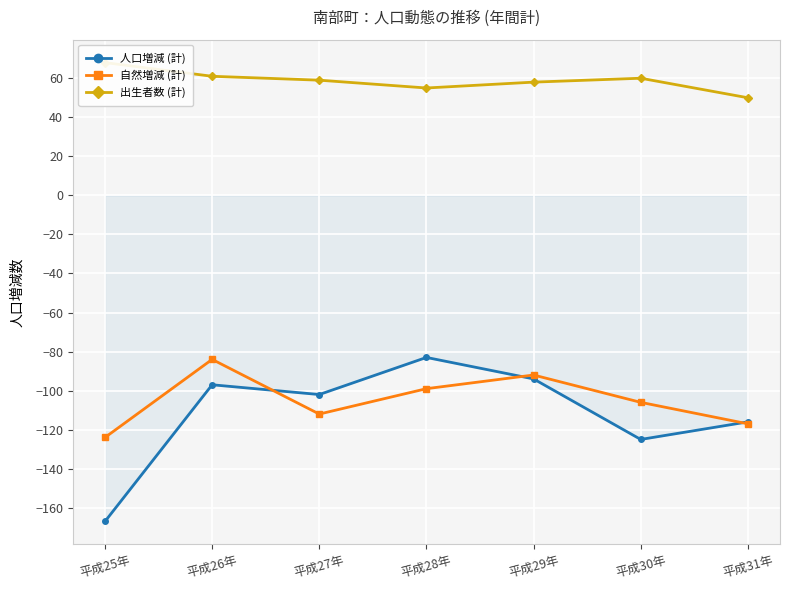

Rank the series at 平成27年 from highest to lowest value.

出生者数 (計), 人口増減 (計), 自然増減 (計)